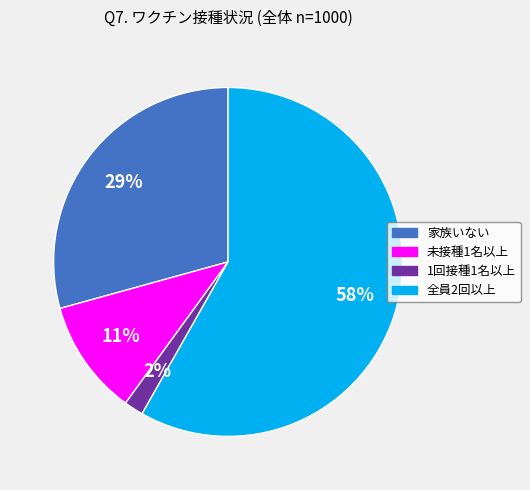

True or false: 家族いない accounts for 38% of the total.

False